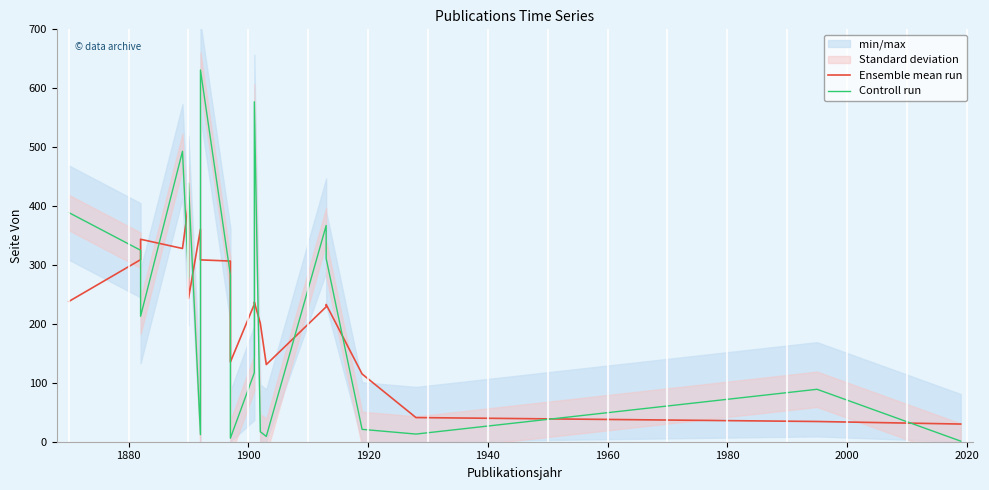

Where do Controll run and Ensemble mean run first cross each other?

1880 and 1900